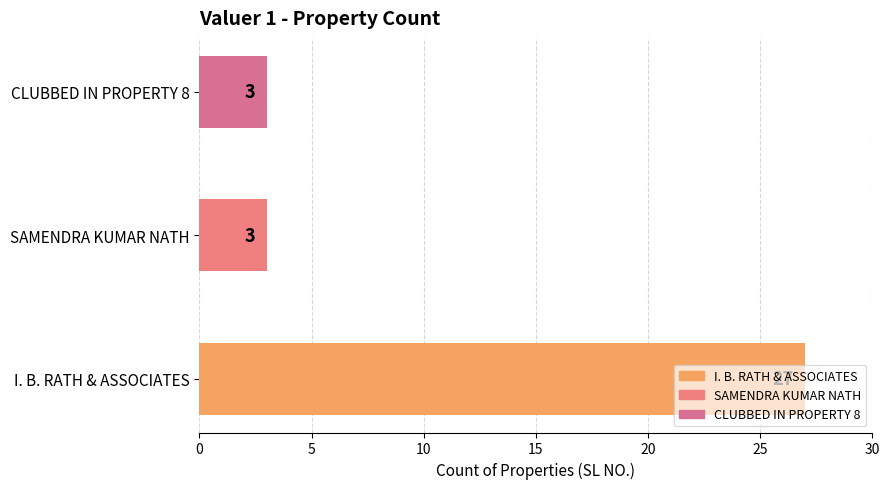

The value at SAMENDRA KUMAR NATH is 3. True or false?

True